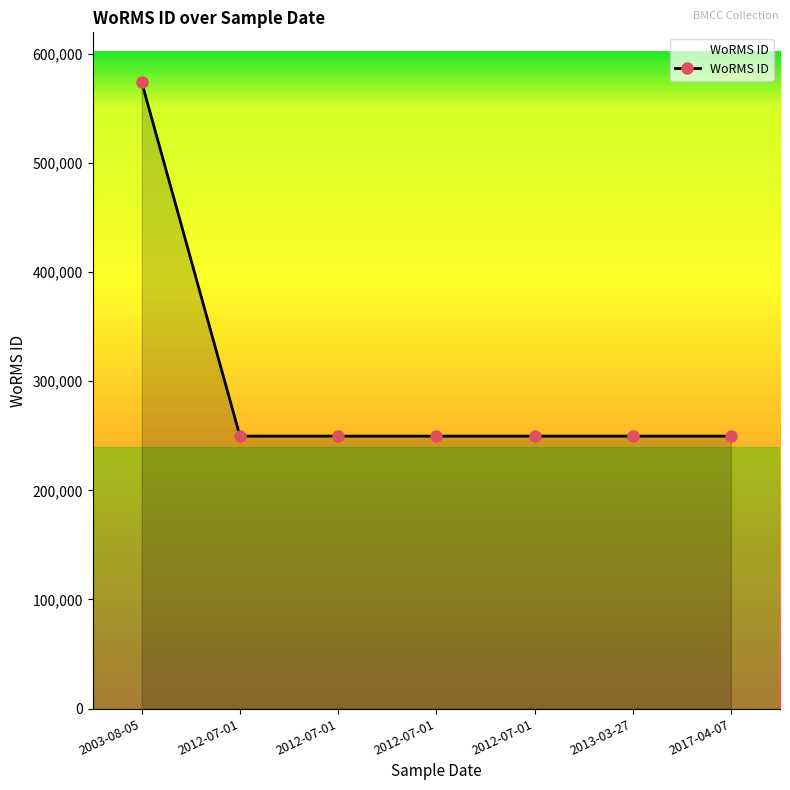

Which label corresponds to the smallest value in the chart?

2012-07-01